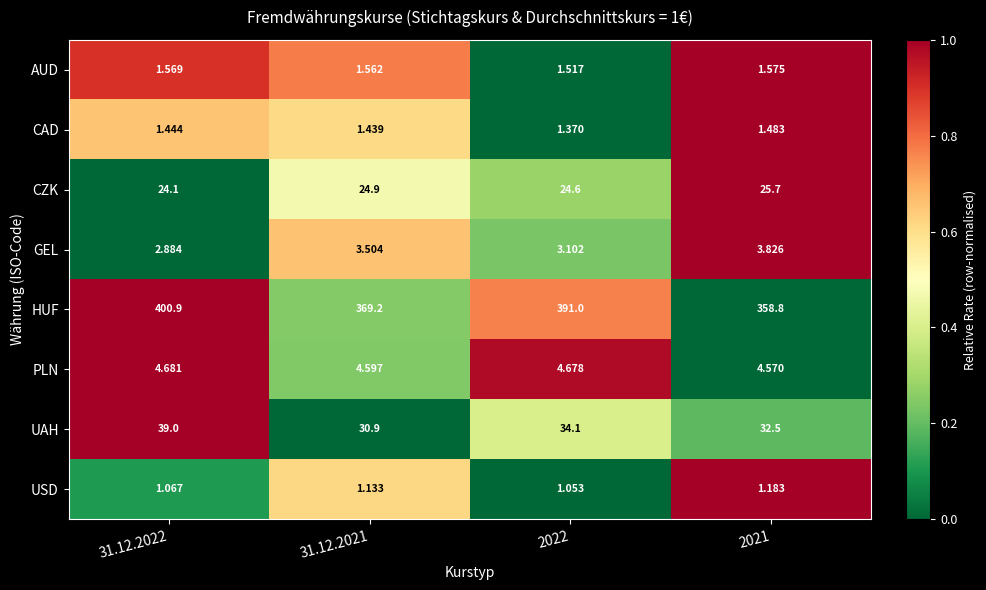

Between 31.12.2021 and 2022, which series saw the biggest shift?

HUF